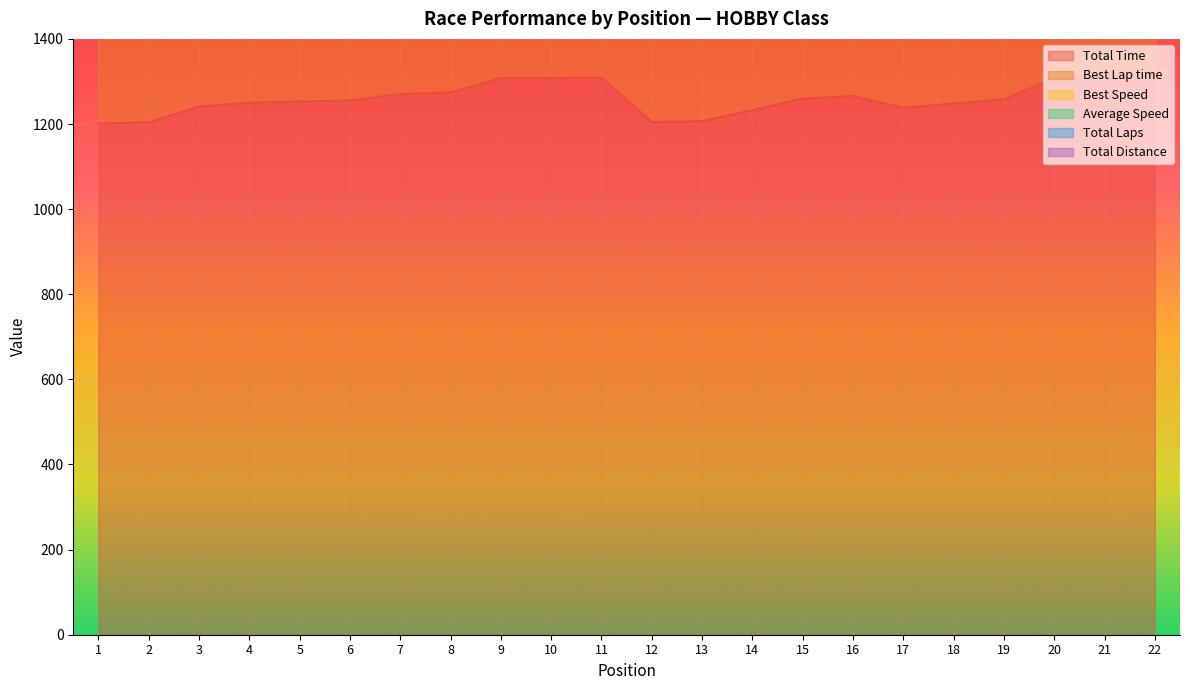

What is the difference between the maximum and minimum values in the Total Laps series?

616.2